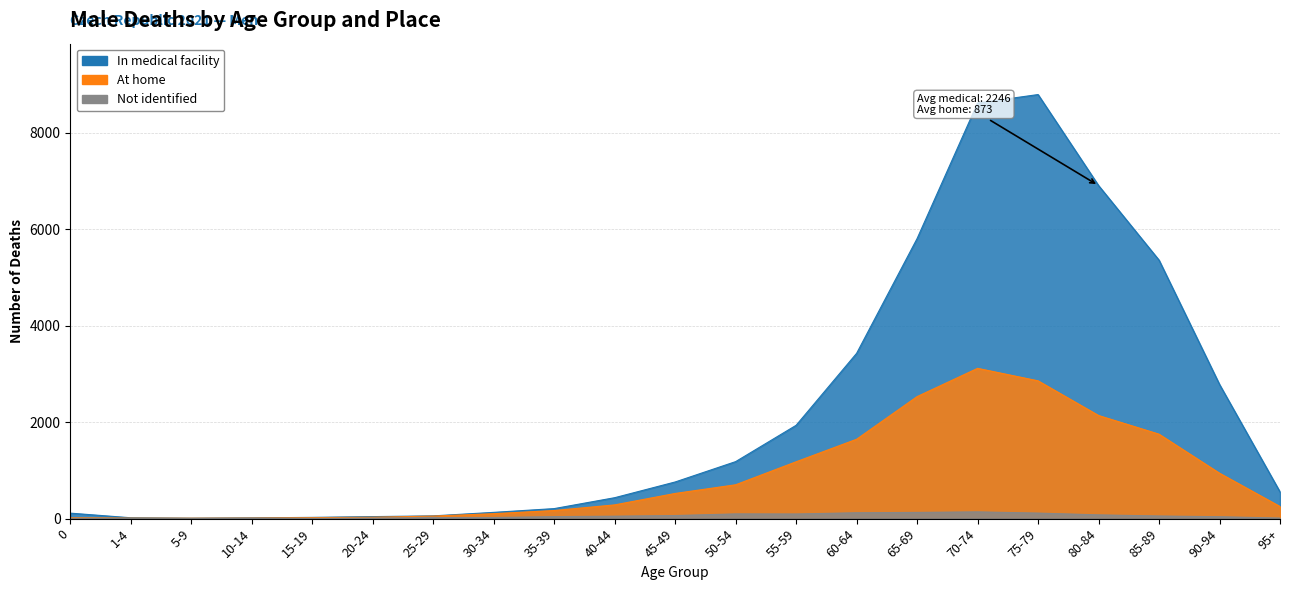

List the labels in order of In medical facility value, smallest first.

5-9, 10-14, 1-4, 15-19, 20-24, 25-29, 0, 30-34, 35-39, 40-44, 95+, 45-49, 50-54, 55-59, 90-94, 60-64, 85-89, 65-69, 80-84, 70-74, 75-79